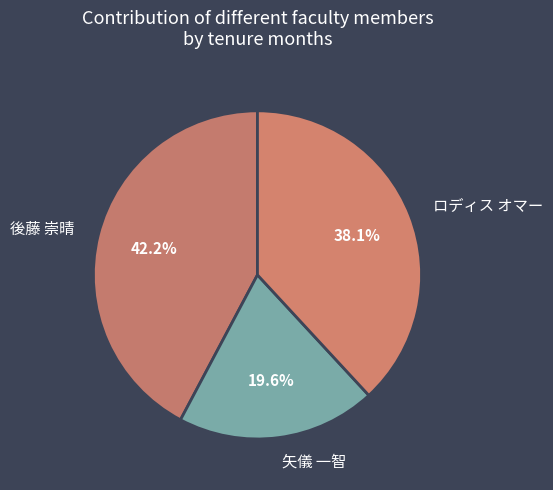

How much of the chart is everything except 後藤 崇晴?

57.8%